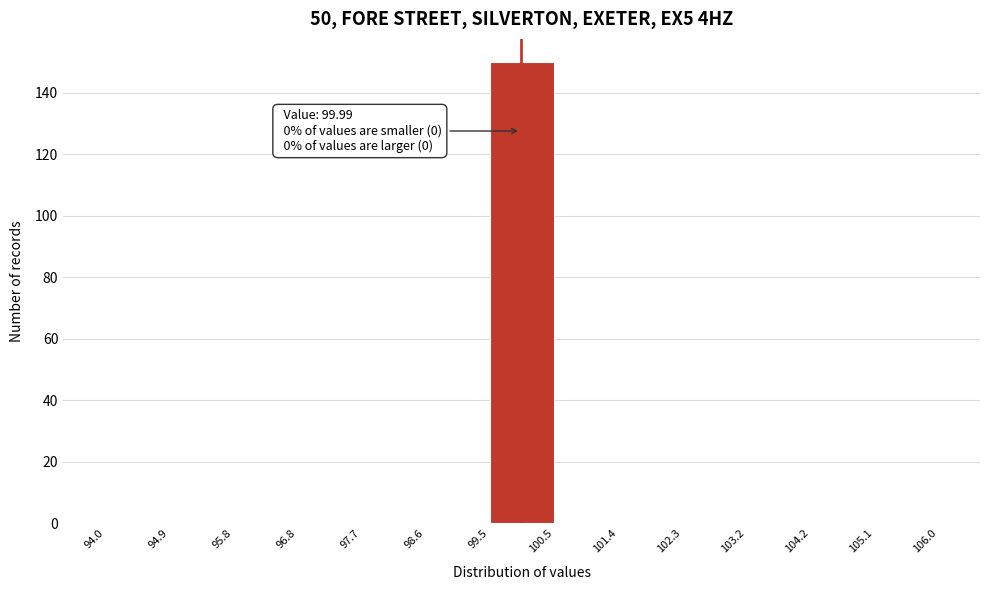

Over which range of the x-axis is the bar tallest?

99.5 to 100.5